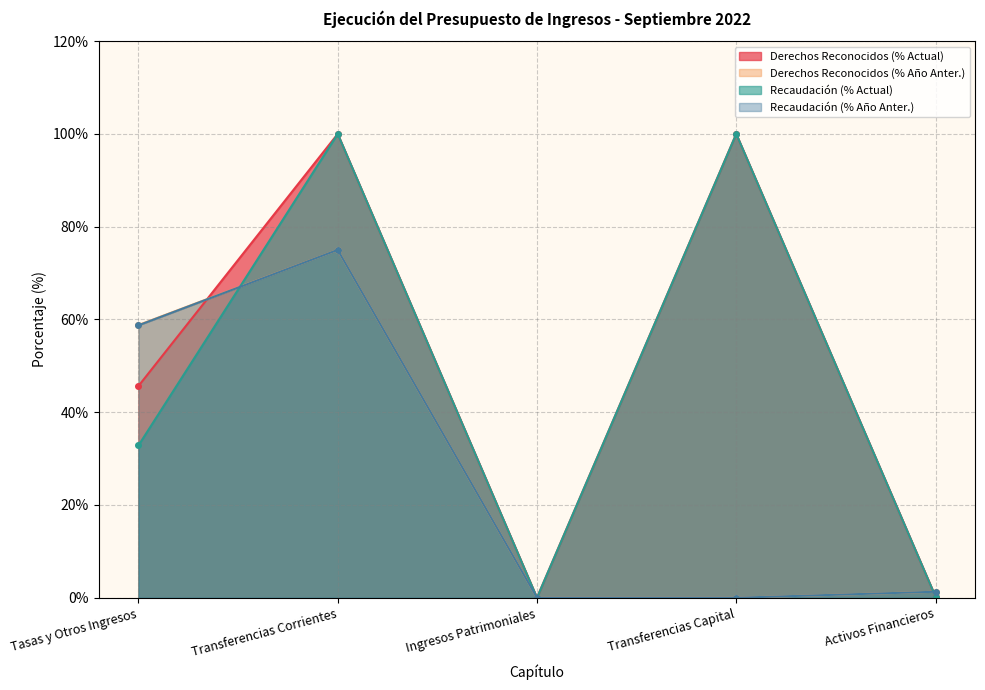

Does the chart have visible grid lines?

Yes